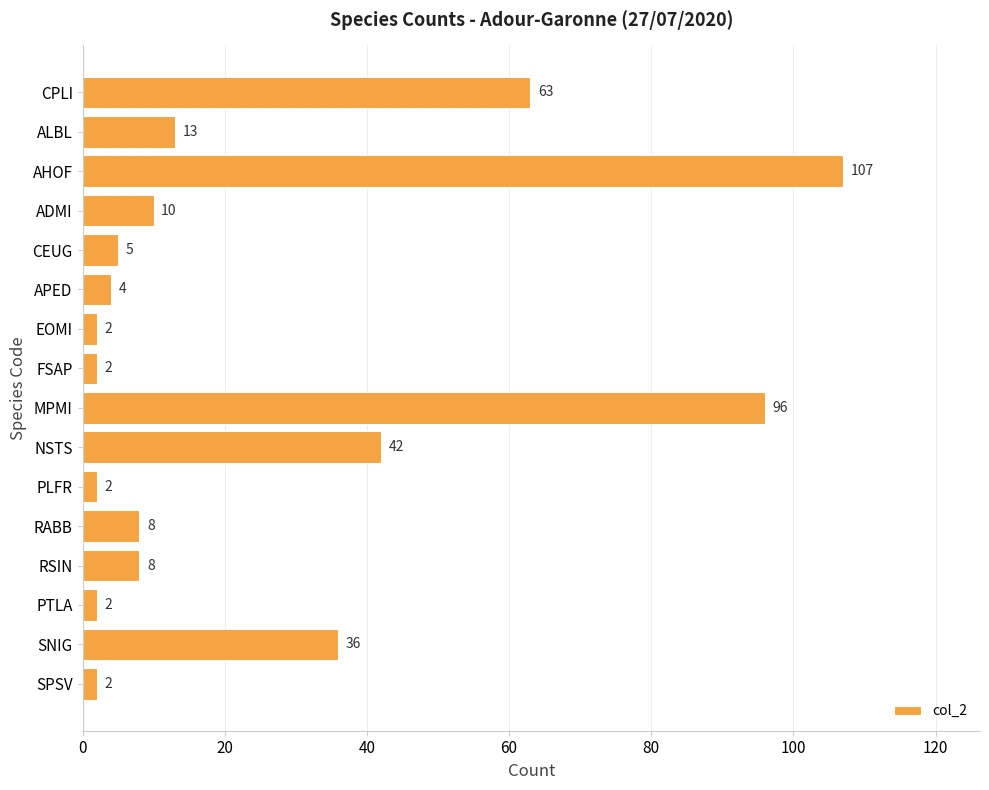

How many bars are there in total?

16